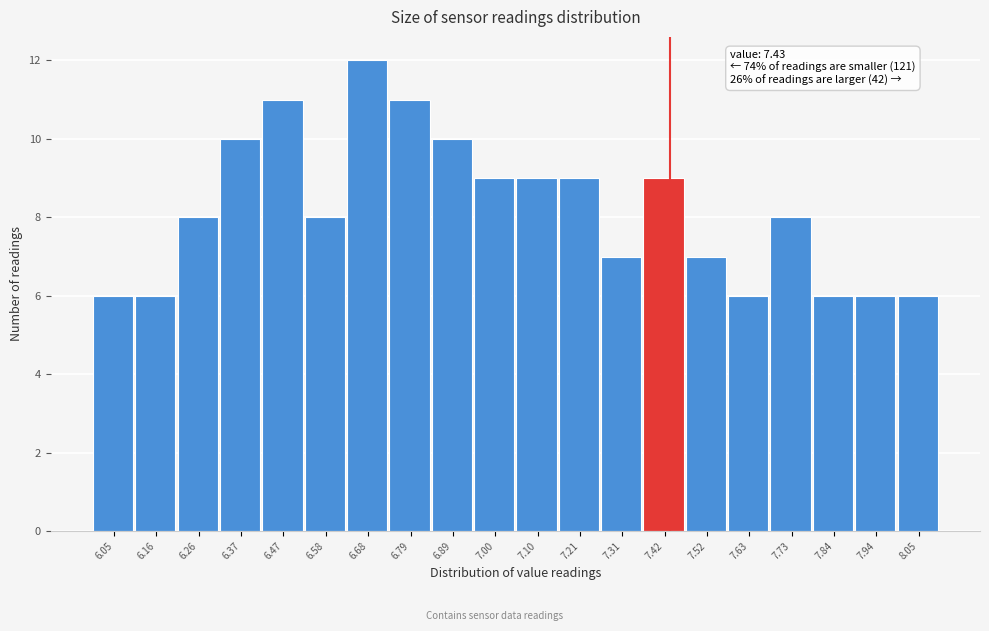

Which range on the x-axis has the tallest bar?

6.630 to 6.735